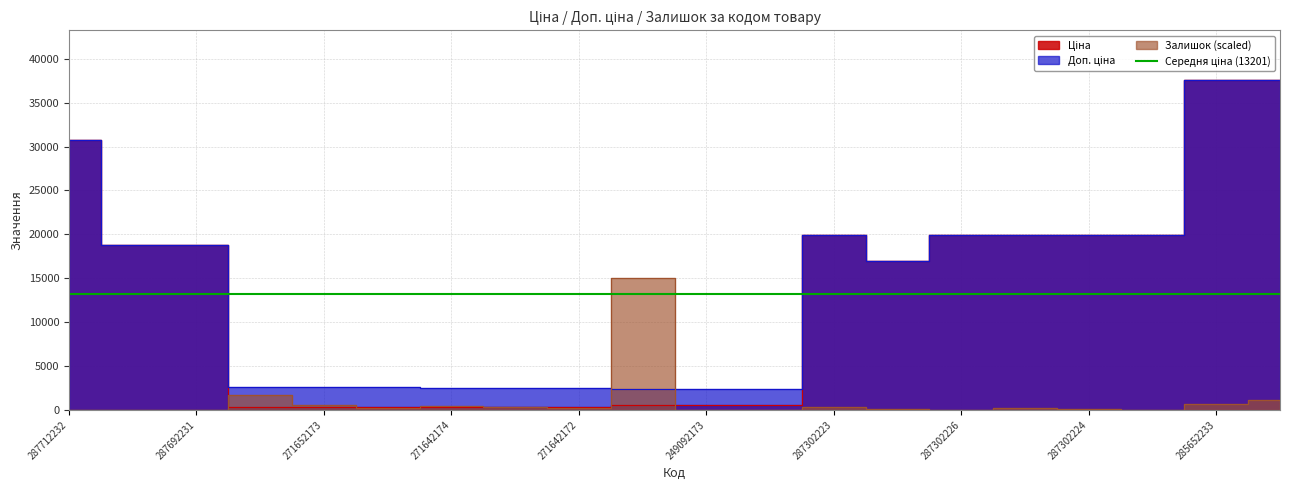

After their last crossing, which series has the higher values: Ціна or Залишок?

Ціна